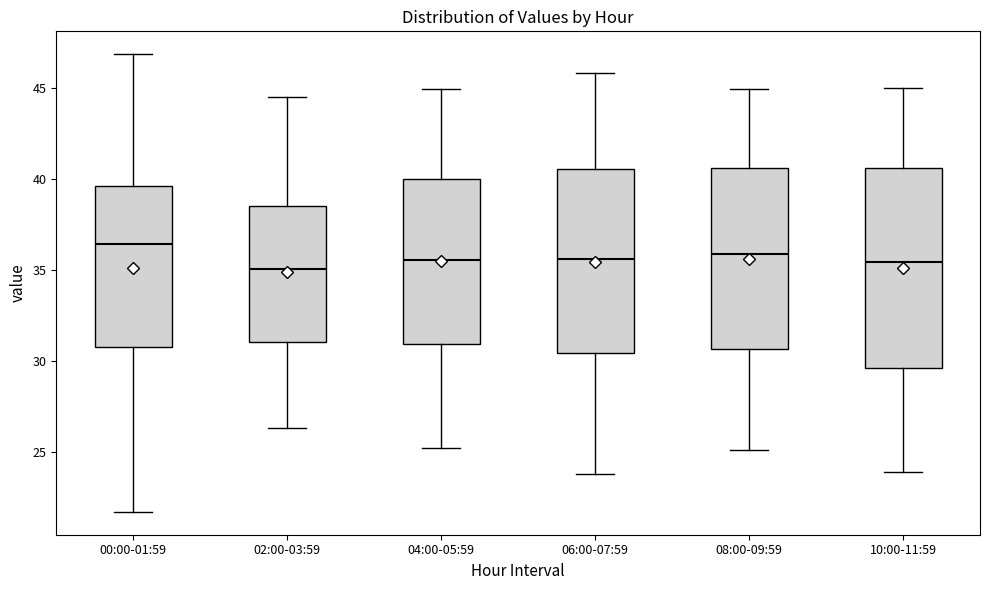

Reading left to right, read every box against the y-axis: the position of its median line, the range the box covers, and the ends of its whiskers. The values are not printed on the chart, so give them approximately, as read against the axis.

00:00-01:59: median 36.5, box 31.0 to 39.5, whiskers 21.5 to 47.0
02:00-03:59: median 35.0, box 31.0 to 38.5, whiskers 26.5 to 44.5
04:00-05:59: median 35.5, box 31.0 to 40.0, whiskers 25.0 to 45.0
06:00-07:59: median 35.5, box 30.5 to 40.5, whiskers 24.0 to 46.0
08:00-09:59: median 36.0, box 30.5 to 40.5, whiskers 25.0 to 45.0
10:00-11:59: median 35.5, box 29.5 to 40.5, whiskers 24.0 to 45.0